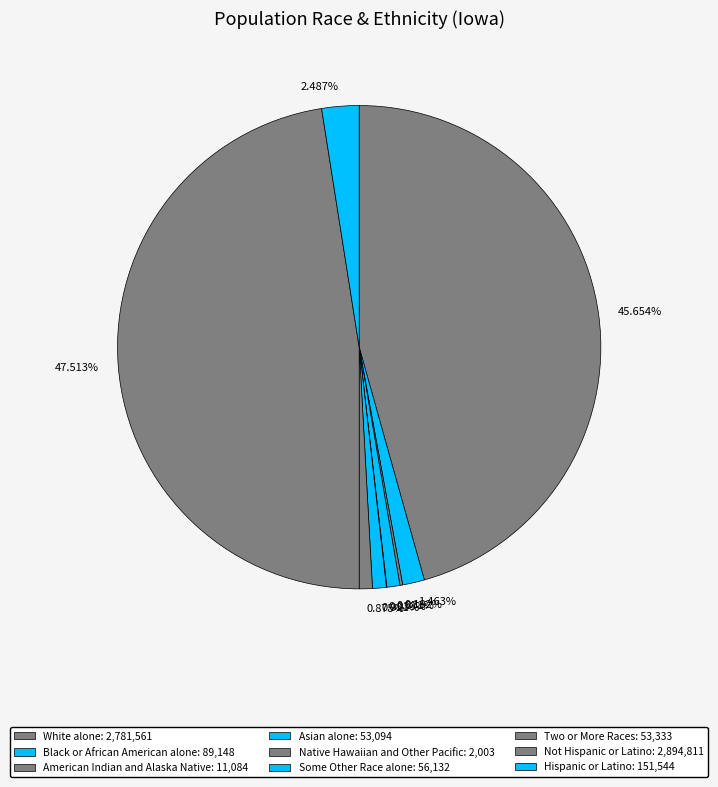

Does American Indian and Alaska Native represent more than half of the total?

No